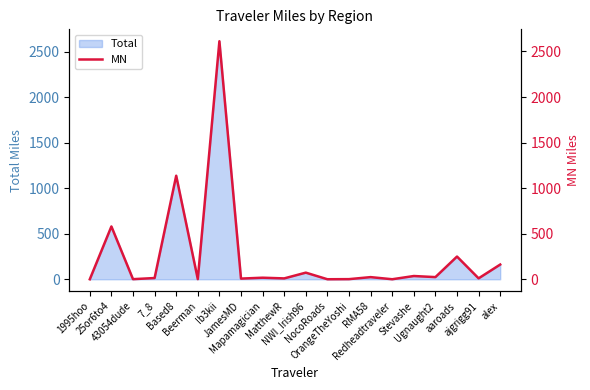

Reading right to left, extract all data points from this chart.

163.0	11.8	250.7	25.2	37.2	1.9	25.2	3.0	1.8	74.2	11.1	18.7	8.9	2612.5	3.0	1137.3	15.1	2.7	580.8	1.5